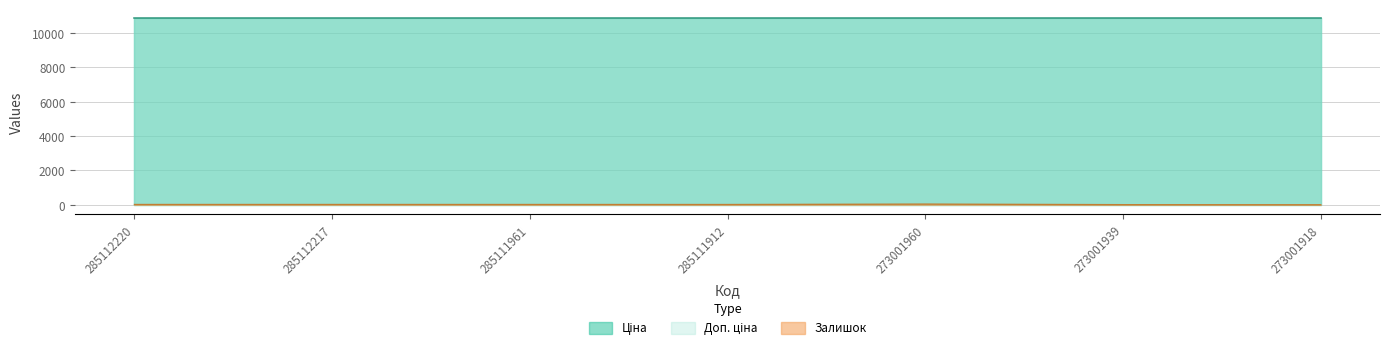

True or false: Залишок and Ціна cross at least once.

False